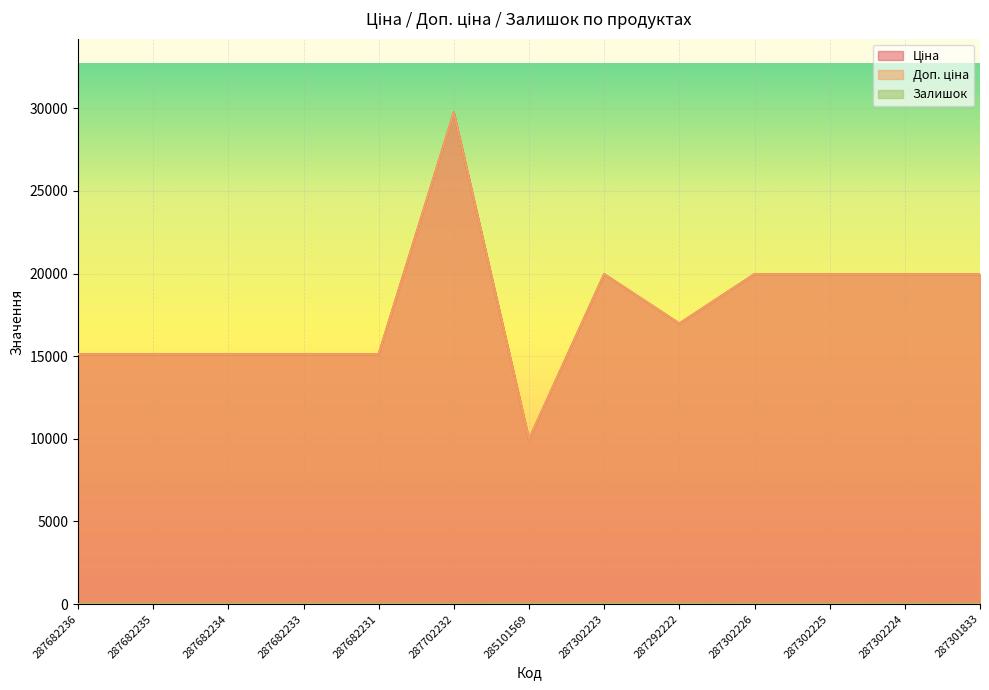

At which category does Доп. ціна reach its first local peak?

287702232